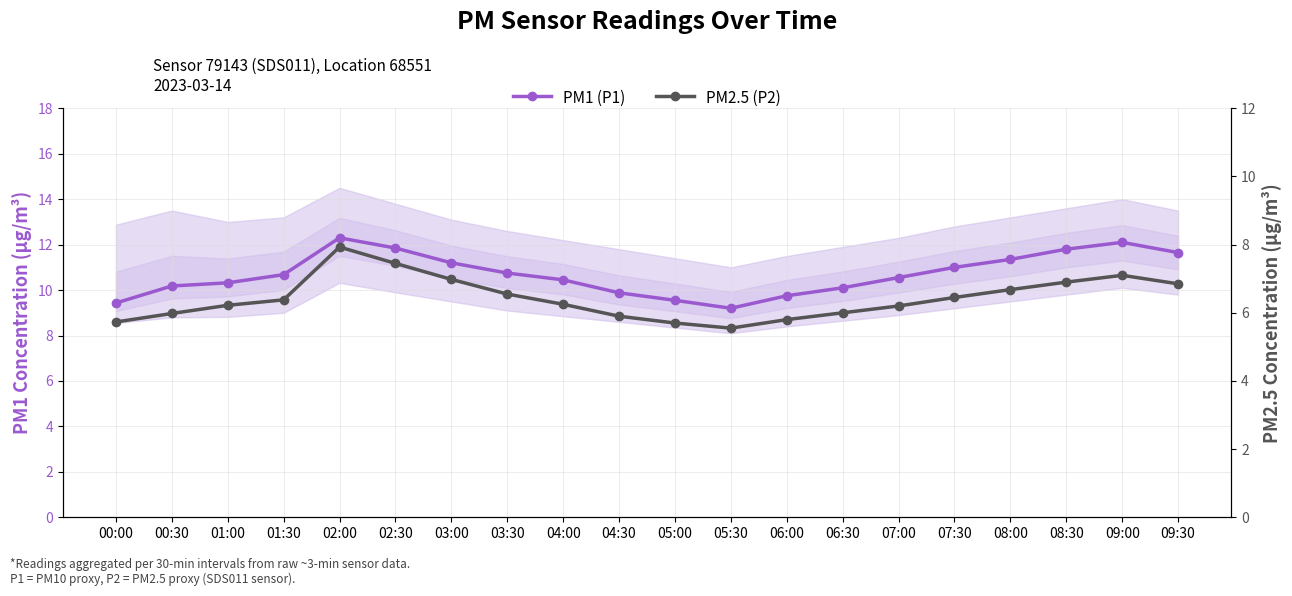

True or false: PM2.5 (P2) and PM1 (P1) cross at least once.

False